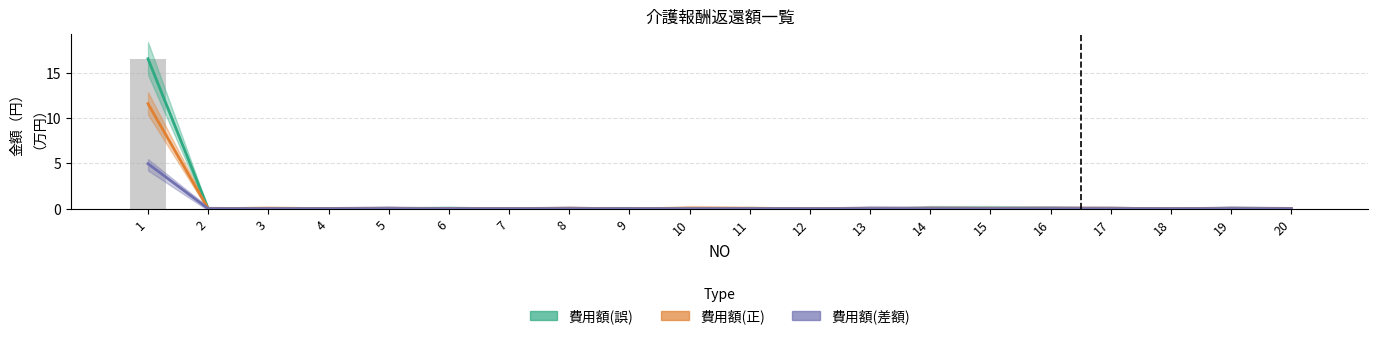

Count the number of categories in the chart.

20